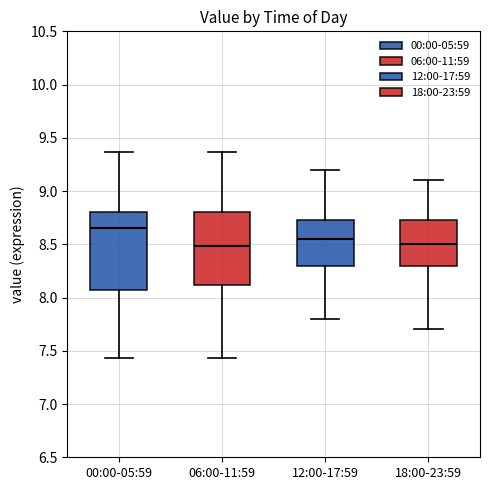

Where does the lower whisker of the box for 18:00-23:59 end on the y-axis? The values are not printed on the chart, so give them approximately, as read against the axis.

7.70